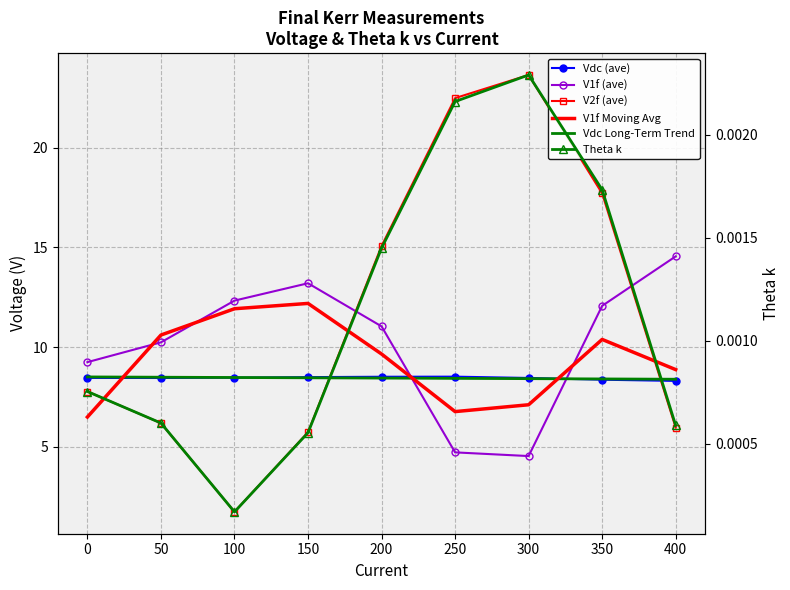

The Theta k series shows 0.0 at 100. True or false?

True